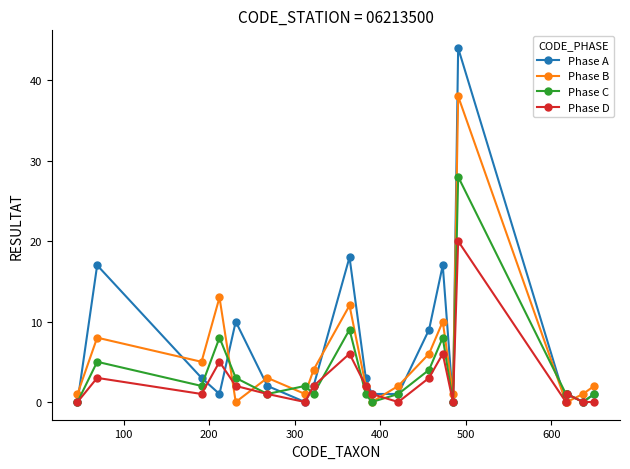

Rank the series by their maximum value, from lowest to highest.

Phase D, Phase C, Phase B, Phase A